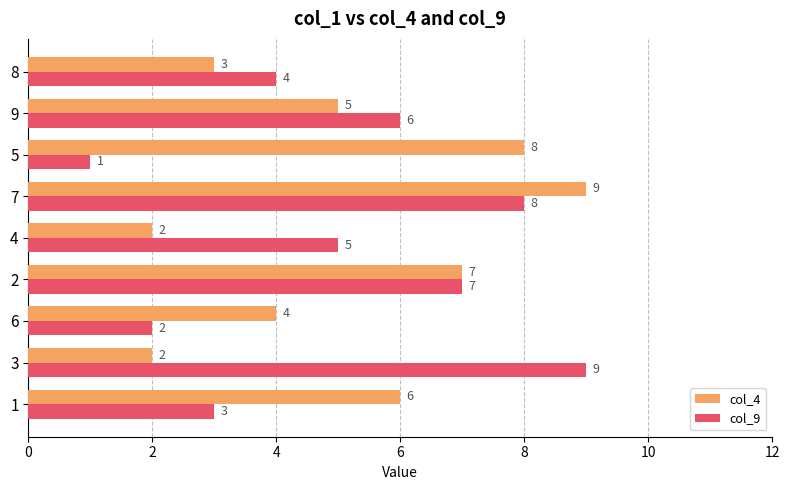

What is the highest value of the col_4 series?

9